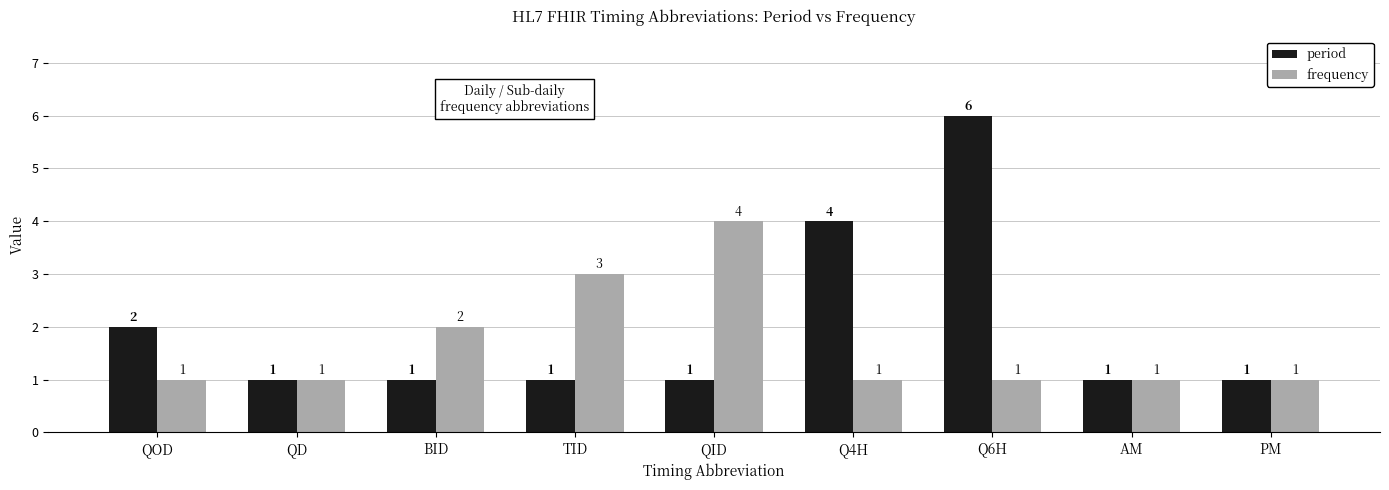

What is the value of the frequency bar at the 2nd from the left?

1